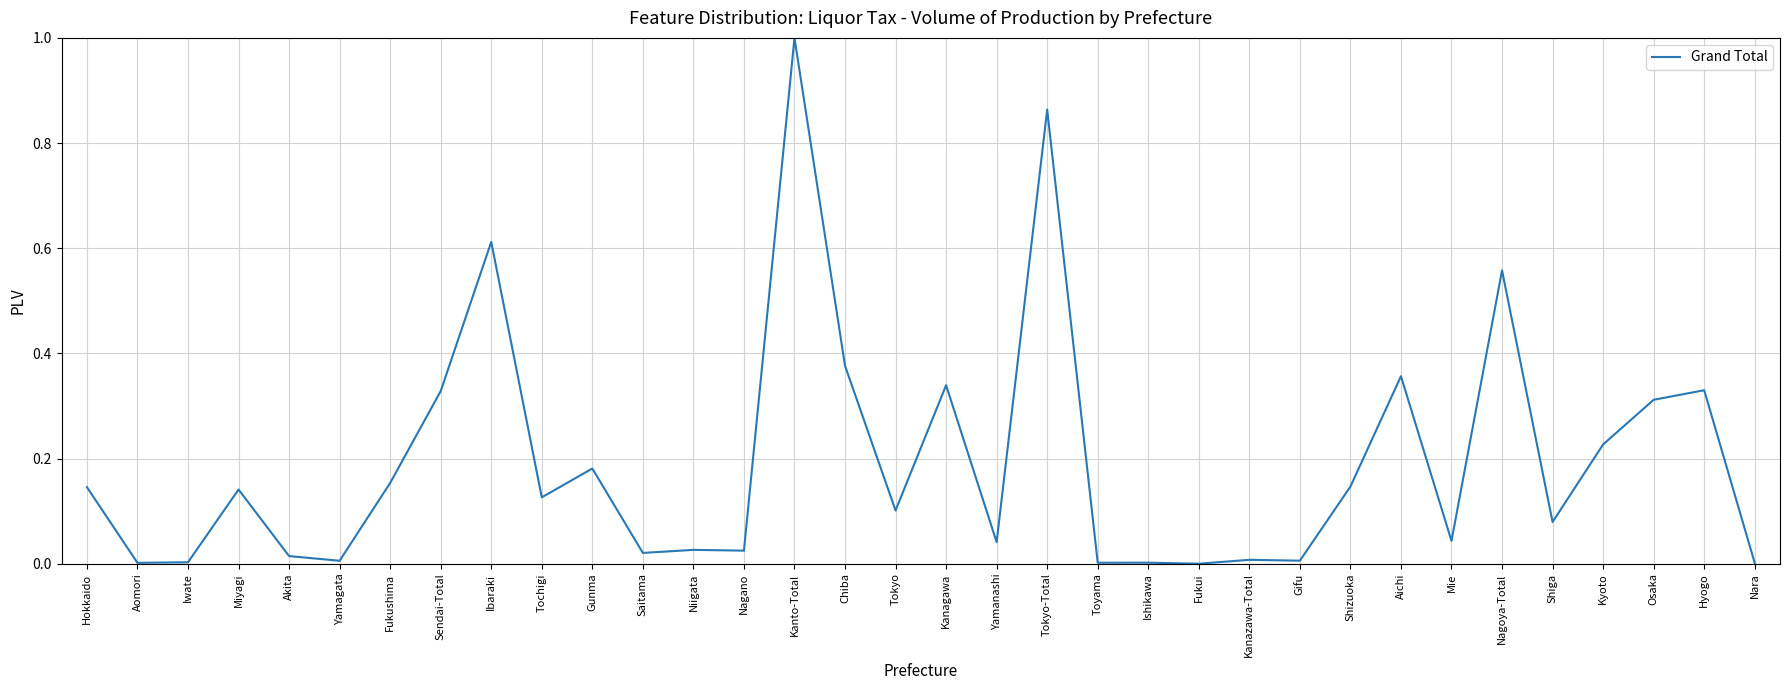

What is the change in value from Hokkaido to Mie?

-0.1